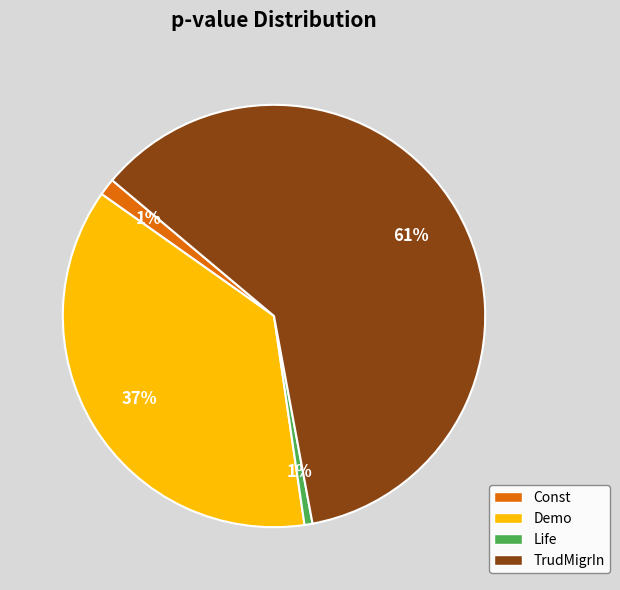

To the nearest percent, what is the average slice percentage?

25%